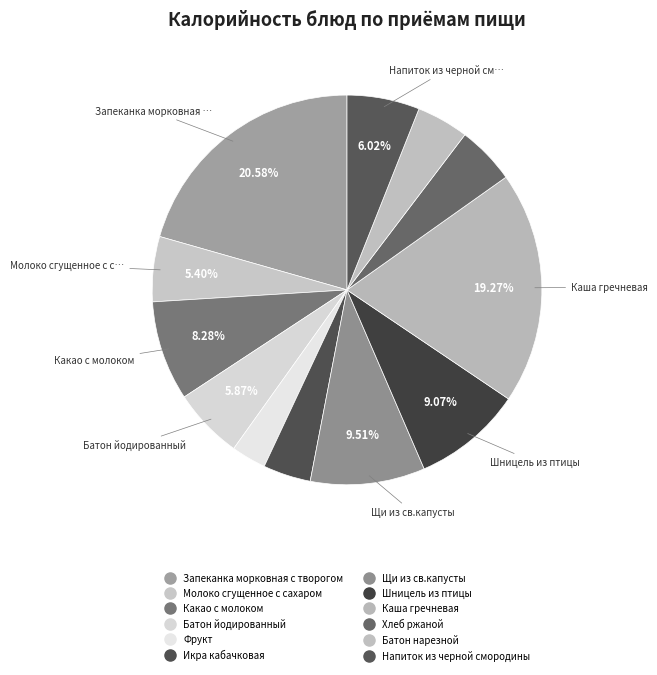

How many slices are in this pie chart?

12